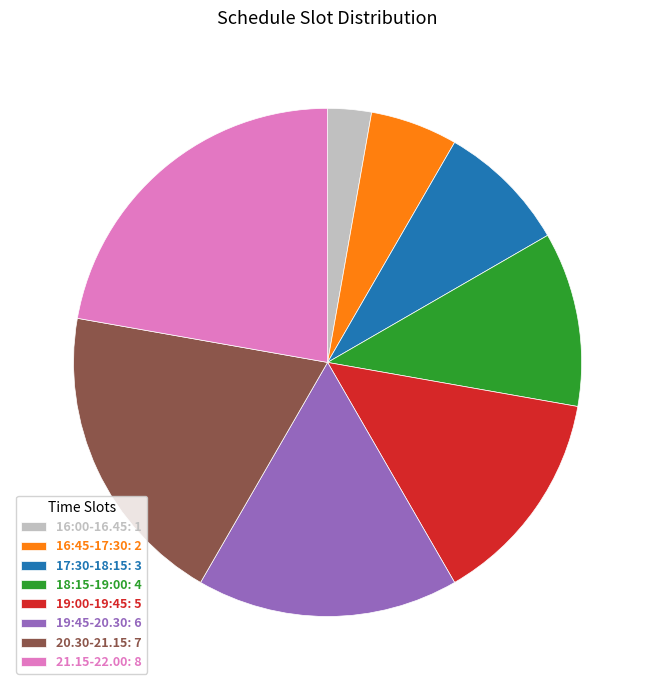

Rank the categories by value from lowest to highest.

16:00-16.45, 16:45-17:30, 17:30-18:15, 18:15-19:00, 19:00-19:45, 19:45-20.30, 20.30-21.15, 21.15-22.00